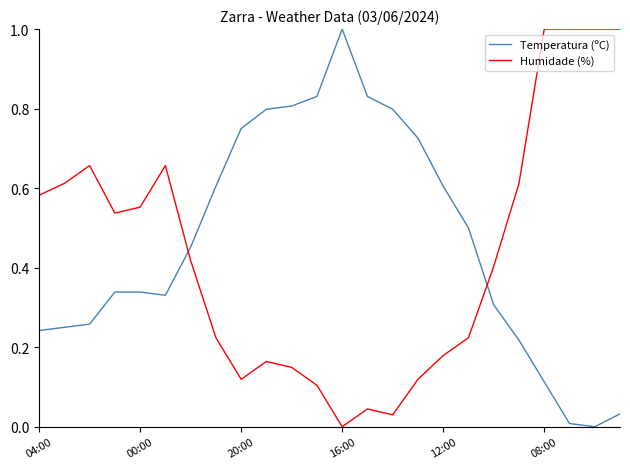

List the series in order of their overall mean, highest first.

Temperatura (ºC), Humidade (%)